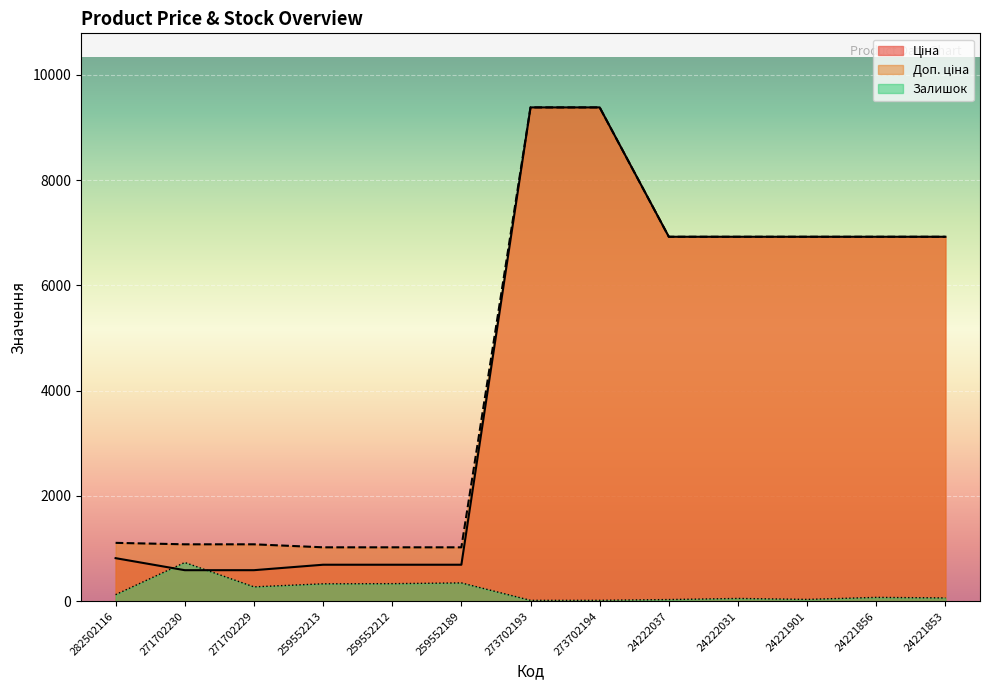

Reading left to right, list all the values displayed in this chart.

Ціна: 282502116=818.5	271702230=589.9	271702229=589.9	259552213=693.7	259552212=693.7	259552189=693.7	273702193=9384.0	273702194=9384.0	24222037=6925.7	24222031=6925.7	24221901=6925.7	24221856=6925.7	24221853=6925.7
Доп. ціна: 282502116=1109.2	271702230=1081.7	271702229=1081.7	259552213=1024.6	259552212=1024.6	259552189=1024.6	273702193=9384.0	273702194=9384.0	24222037=6925.7	24222031=6925.7	24221901=6925.7	24221856=6925.7	24221853=6925.7
Залишок: 282502116=125.0	271702230=736.0	271702229=273.0	259552213=331.0	259552212=334.0	259552189=348.0	273702193=17.0	273702194=18.0	24222037=32.0	24222031=53.0	24221901=35.0	24221856=73.0	24221853=63.0